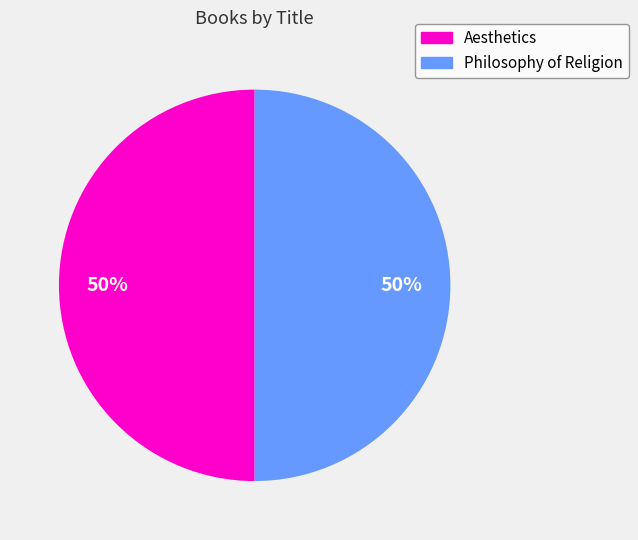

Do Philosophy of Religion and Aesthetics together represent more than half of the pie?

Yes